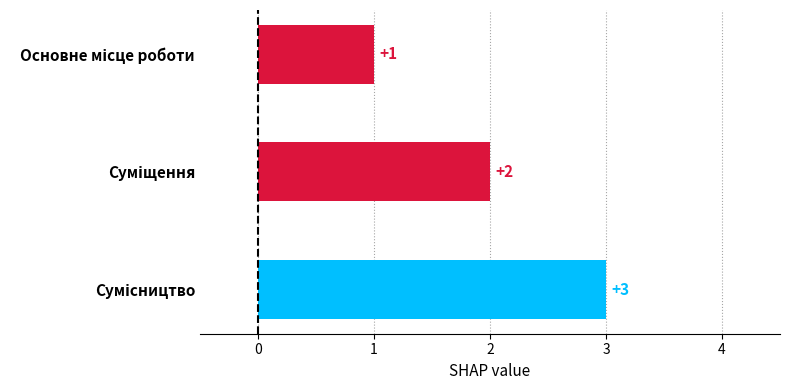

What is the value of the 3rd bar from the top?

3